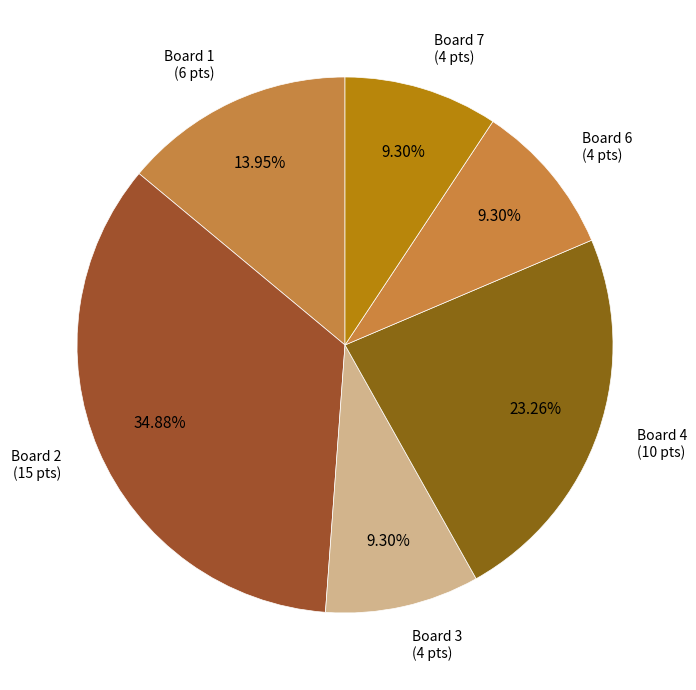

How many slices are in this pie chart?

6